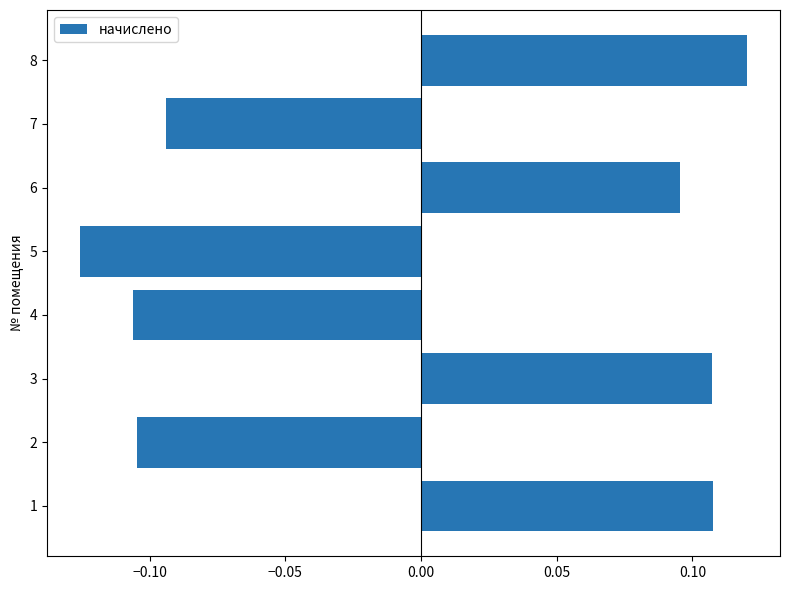

Is it true that the value at 4 is -0.0?

False